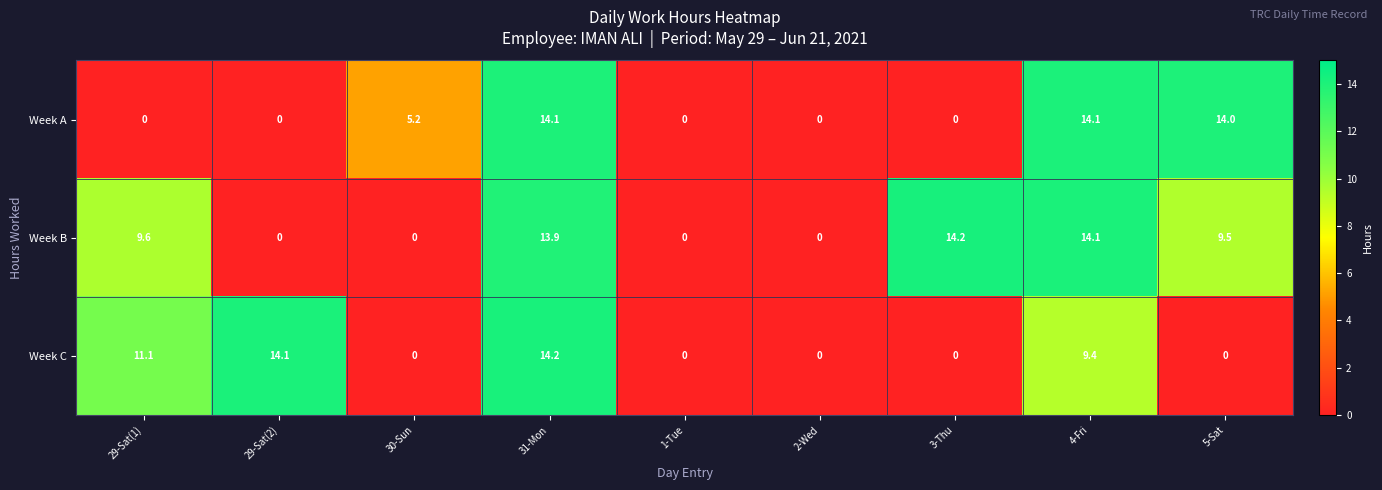

Reading left to right, list all the values displayed in this chart.

Week A: 0.0	0.0	5.2	14.1	0.0	0.0	0.0	14.1	14.0
Week B: 9.6	0.0	0.0	13.9	0.0	0.0	14.2	14.1	9.5
Week C: 11.1	14.1	0.0	14.2	0.0	0.0	0.0	9.4	0.0